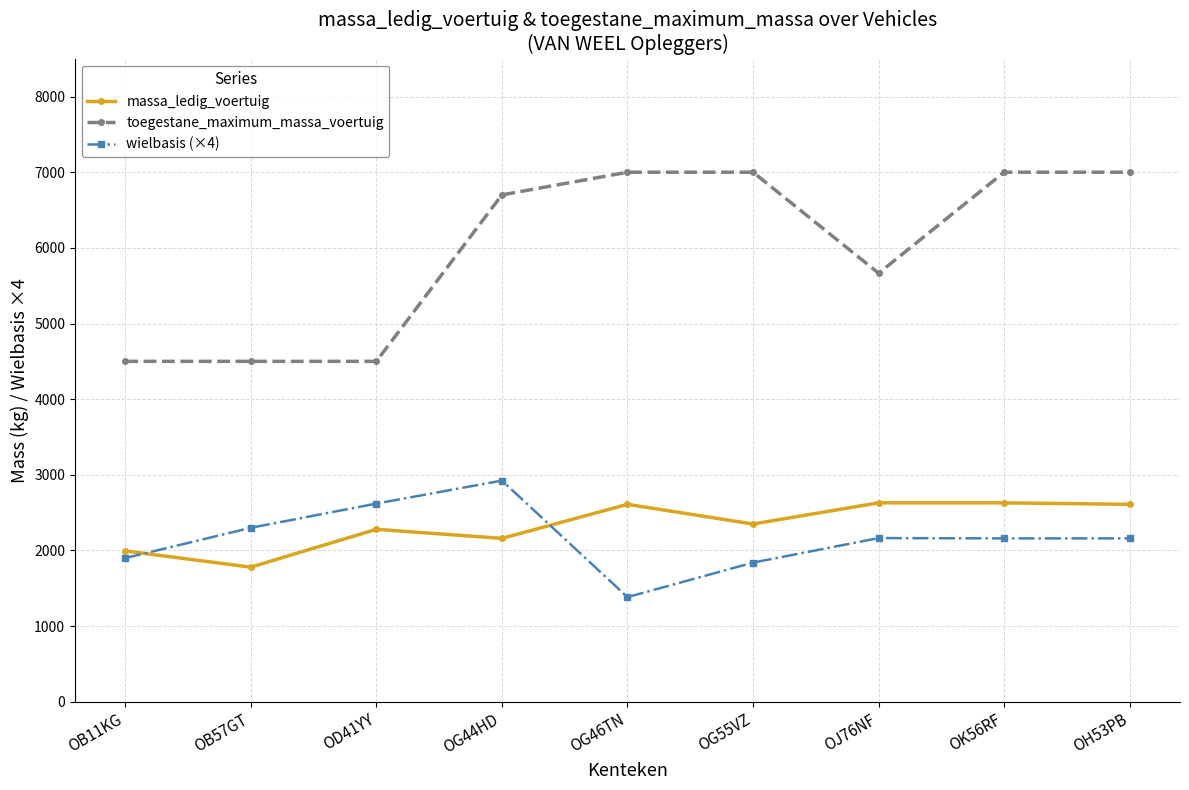

What is the total value across all series at OK56RF?

11790